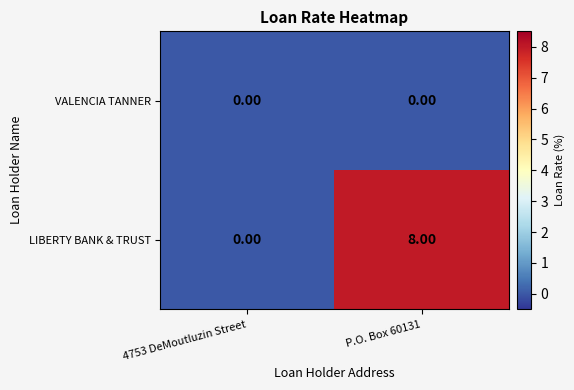

Which series has the largest total across all categories?

LIBERTY BANK & TRUST